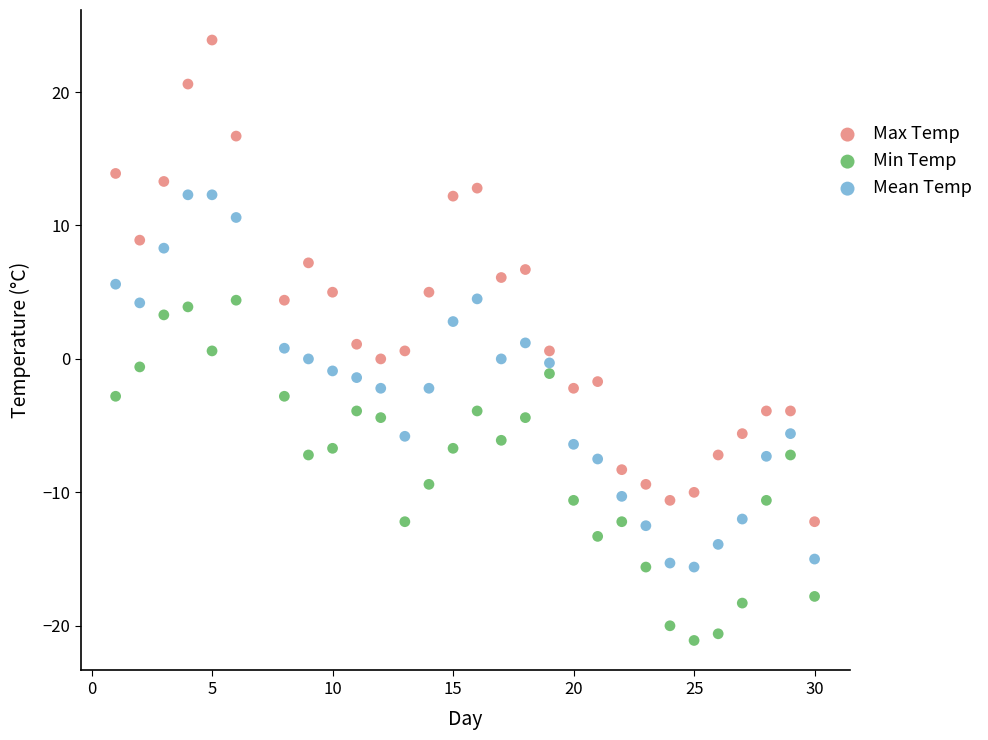

Which series reaches the minimum Y coordinate?

Min Temp